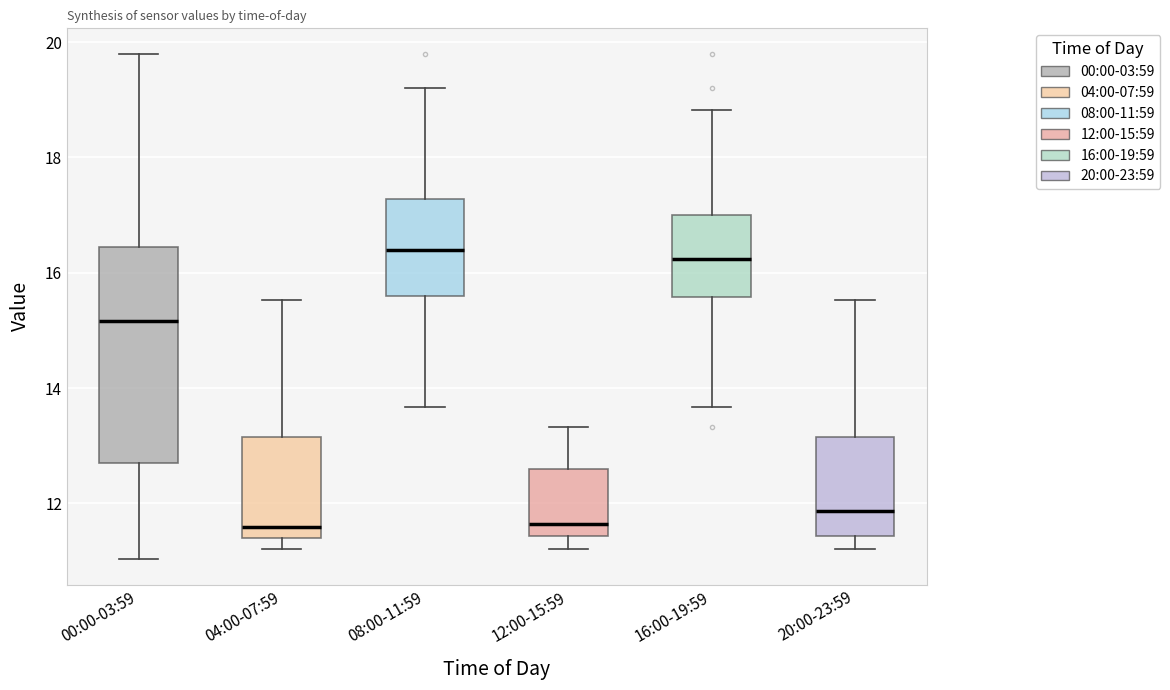

Which box is the tallest, from its lower edge to its upper edge?

00:00-03:59